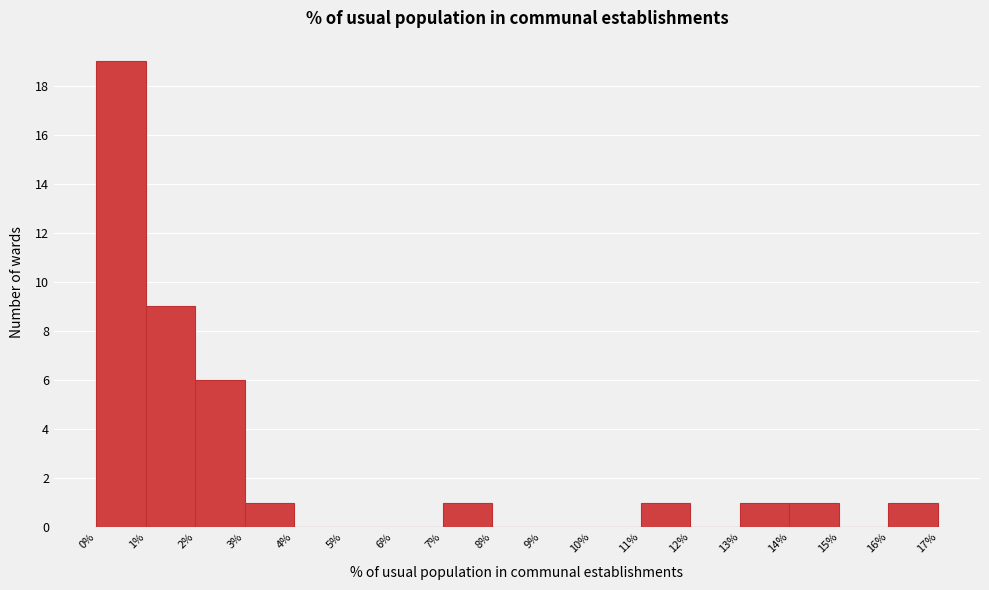

How tall is the bar that spans 16% to 17% on the x-axis? The values are not printed on the chart, so give them approximately, as read against the axis.

1